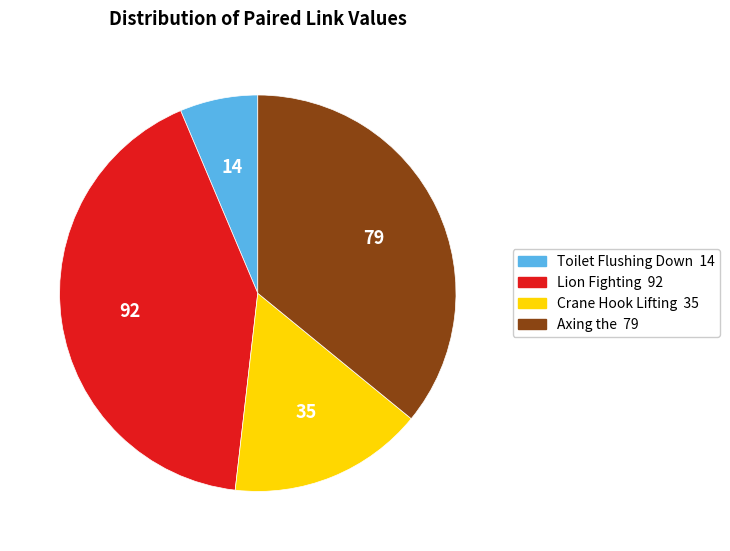

Is there any slice that represents more than half of the pie?

No